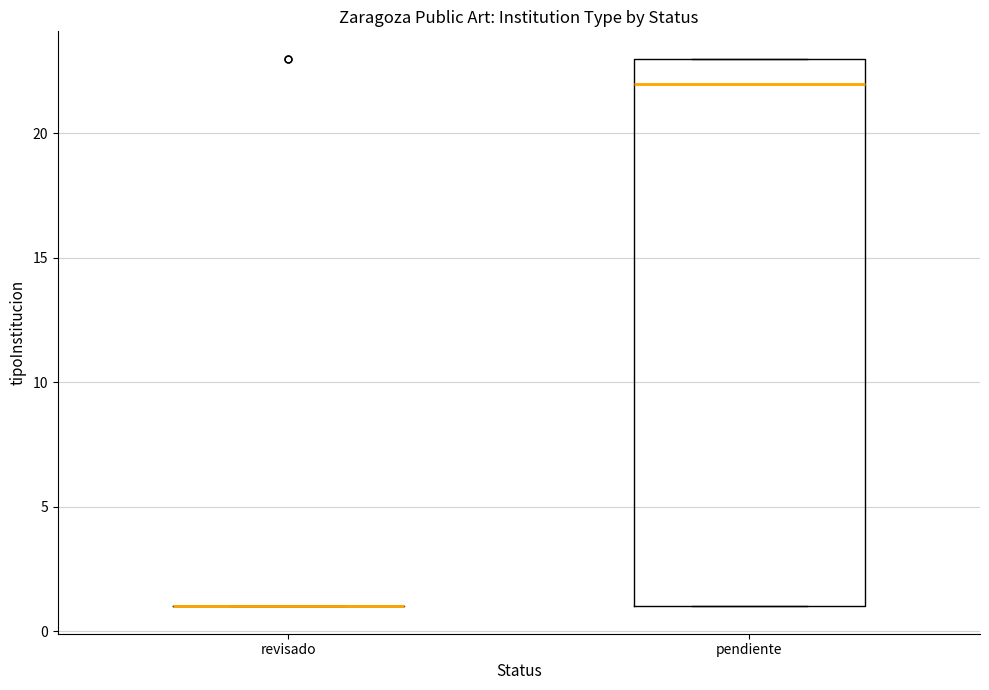

Reading left to right, read every box against the y-axis: the position of its median line, the range the box covers, and the ends of its whiskers. The values are not printed on the chart, so give them approximately, as read against the axis.

revisado: box collapsed to a line at 1, whiskers 1 to 1
pendiente: median 22, box 1 to 23, whiskers 1 to 23